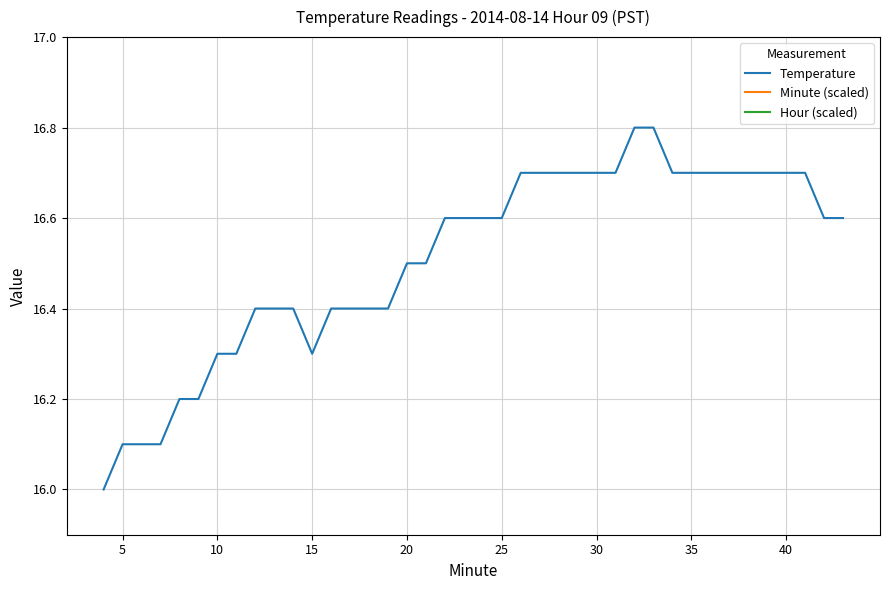

Is this an area chart (filled region under the line)?

No